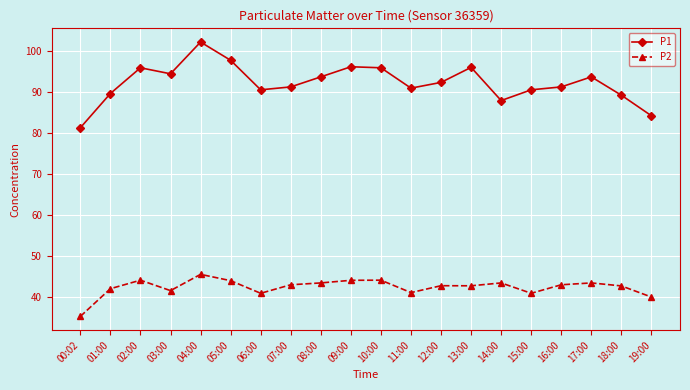

At which label is P2 closest to 40?

19:00